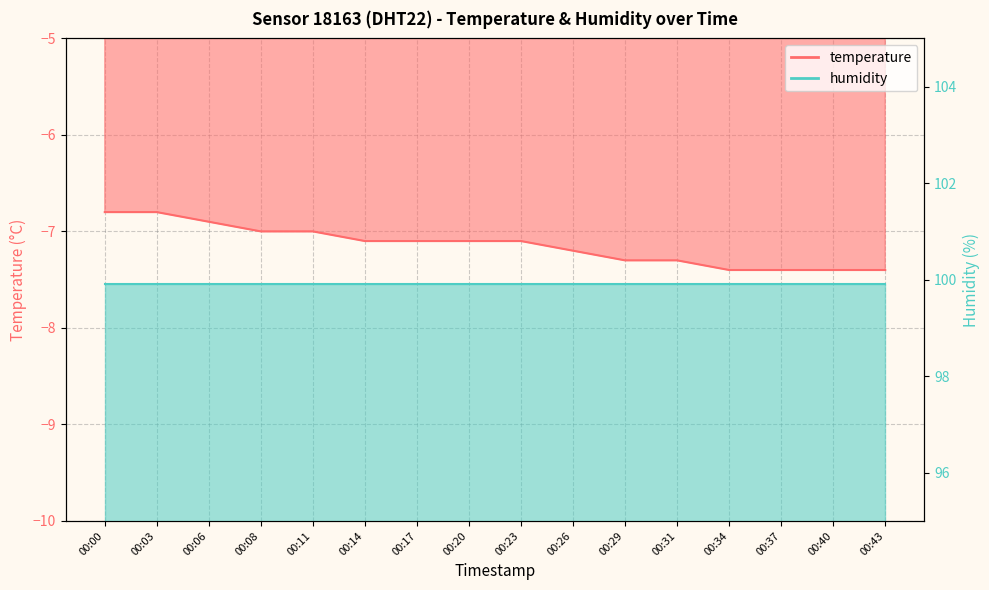

The value at 00:37 is -12.3. True or false?

False